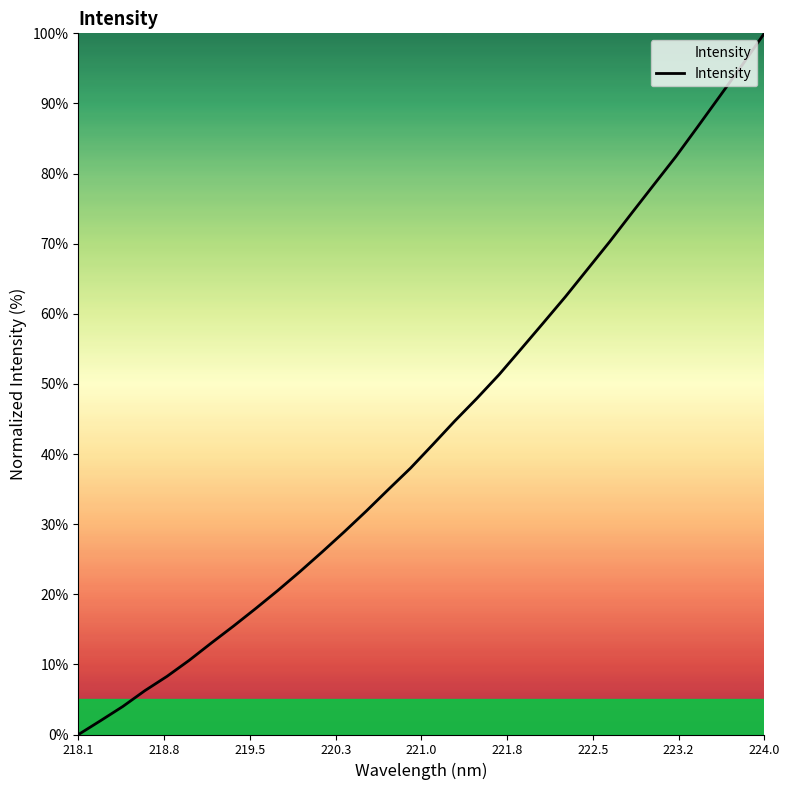

True or false: the data has more than 1 interior local peaks.

False